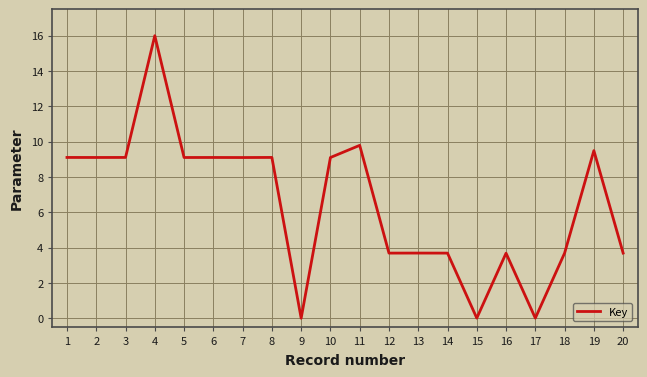

What is the greatest value displayed?

16.0